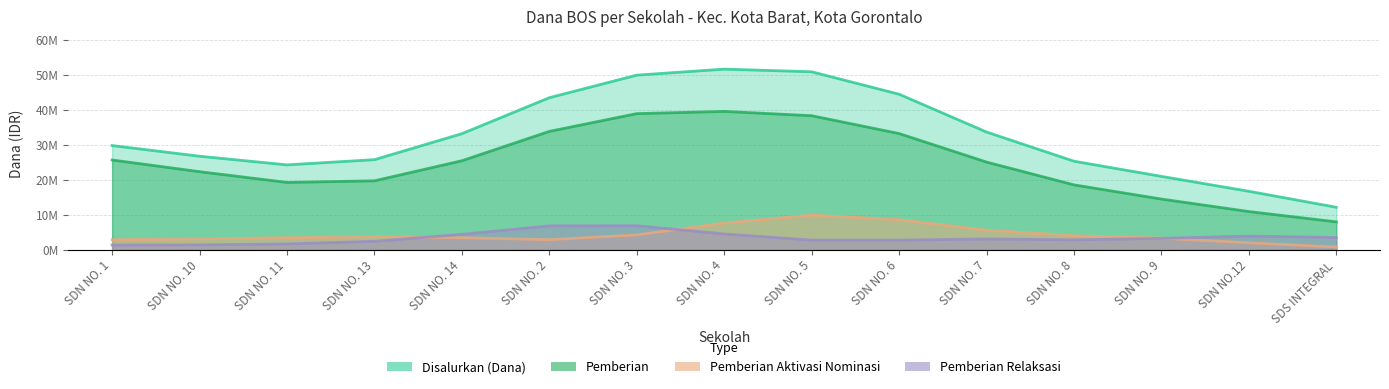

What is the difference between the Pemberian Relaksasi values at SDN NO. 14 and SDN NO. 8?

675000